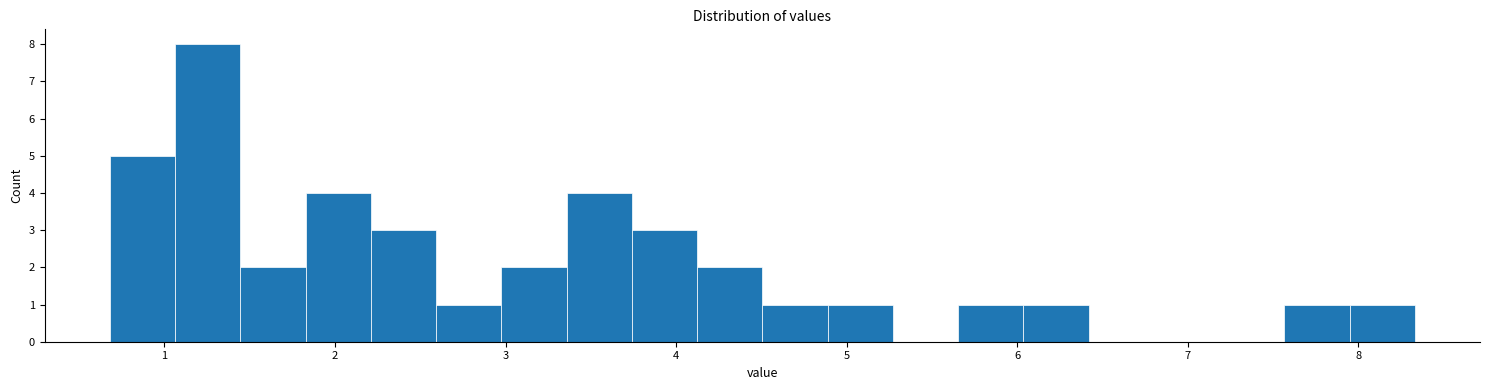

Read against the x-axis, roughly where is the centre of the tallest bar?

1.3